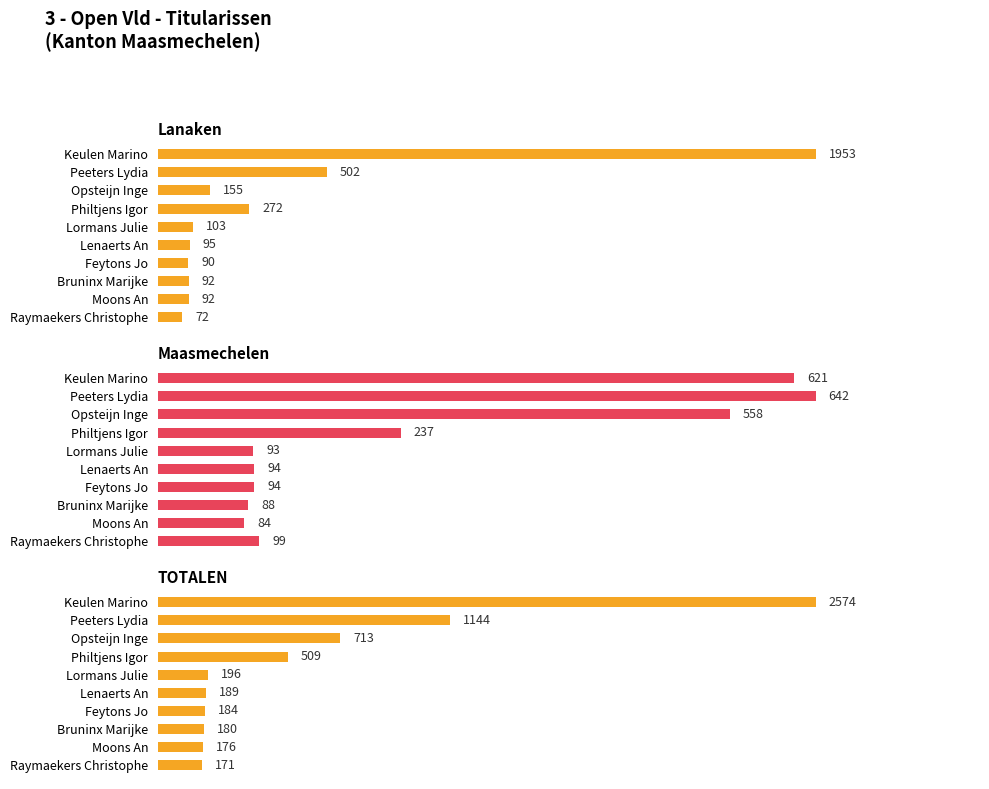

How many groups of bars are there?

10